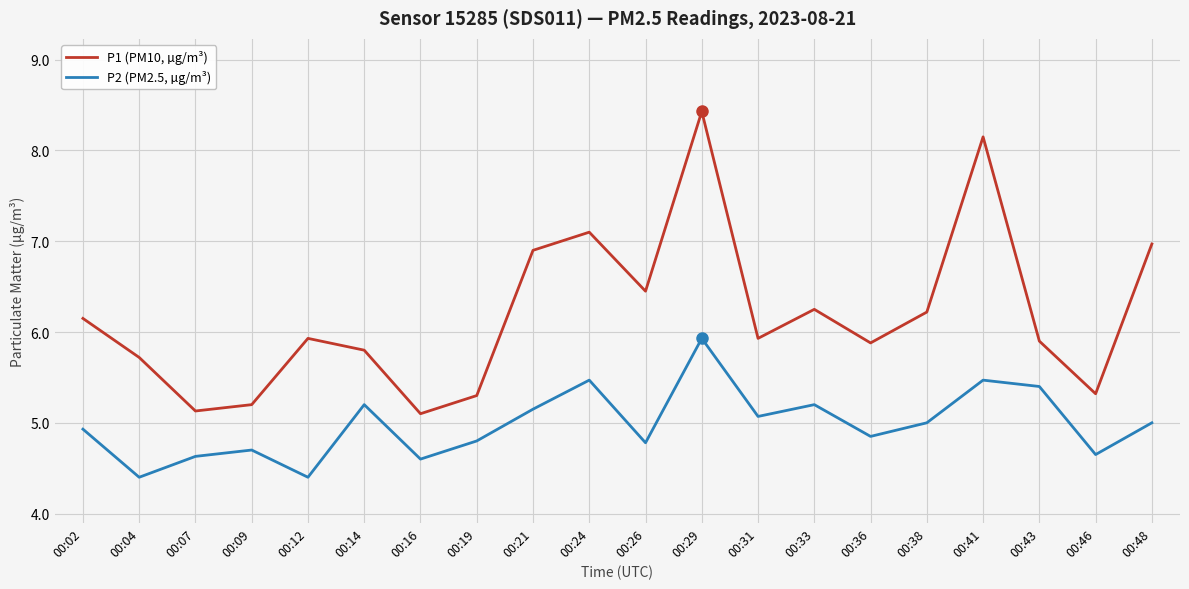

The value of P1 (PM10, µg/m³) at 00:26 is 6.5. True or false?

True